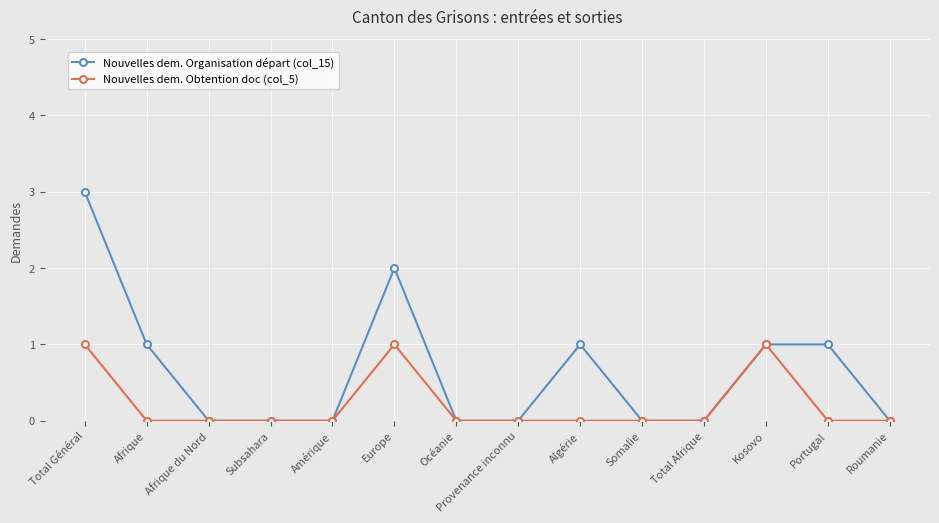

What is the sum of all Nouvelles dem. Organisation départ (col_15) values?

9